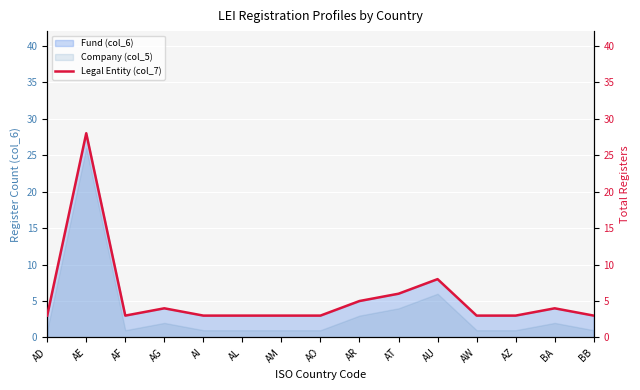

At which category does the chart reach its peak across all series?

AE